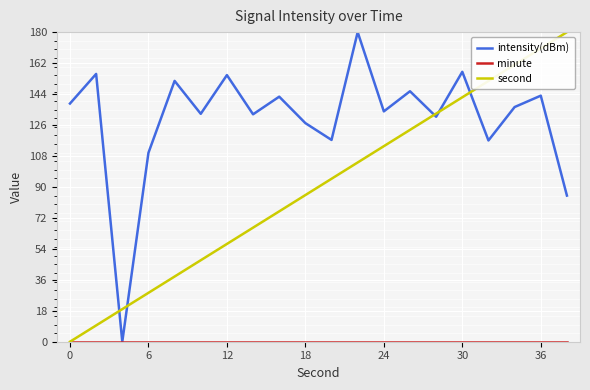

Which series ends up on top after the final intersection of second and intensity(dBm)?

second